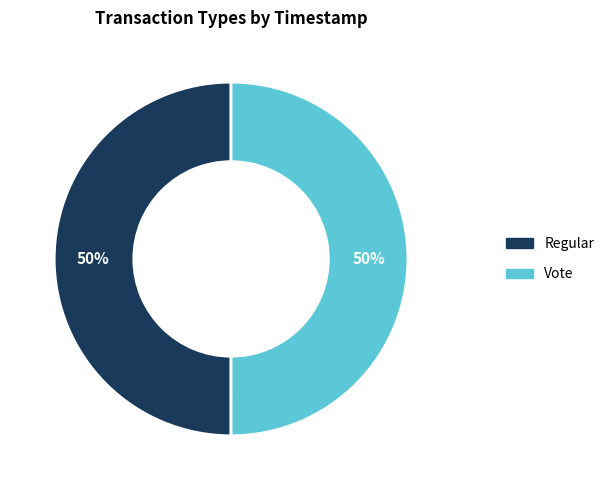

What percentage is the Regular slice, to the nearest percent?

50%